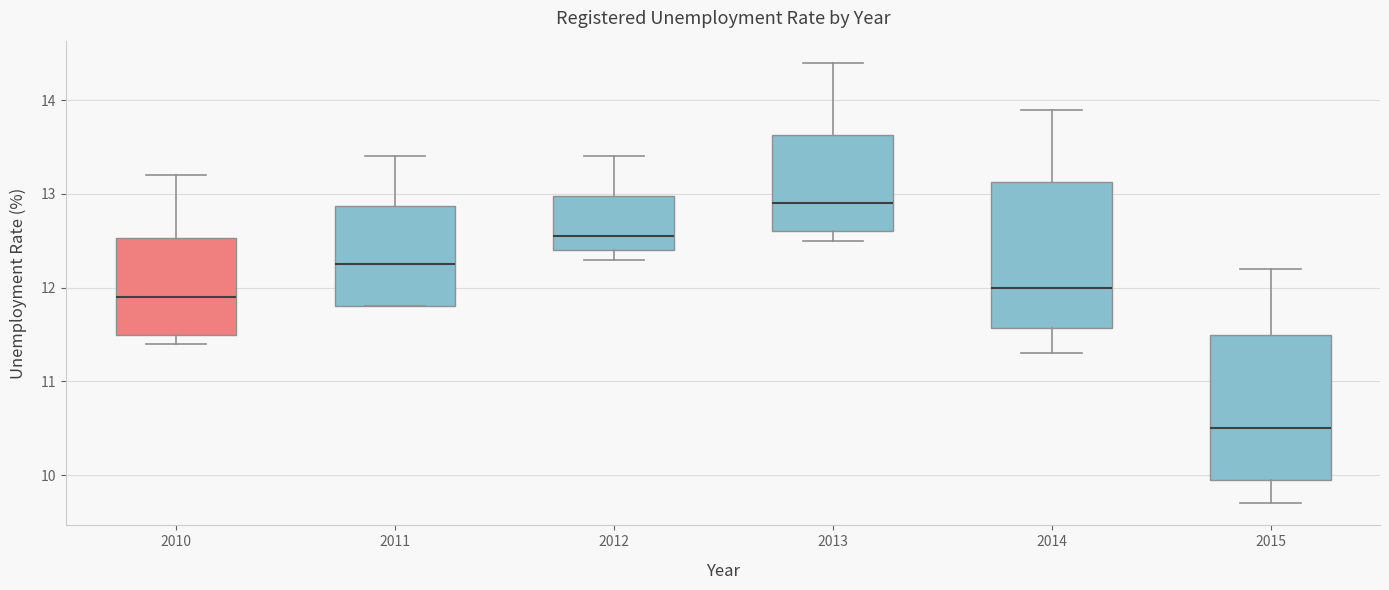

Which box's median line is the lowest?

2015